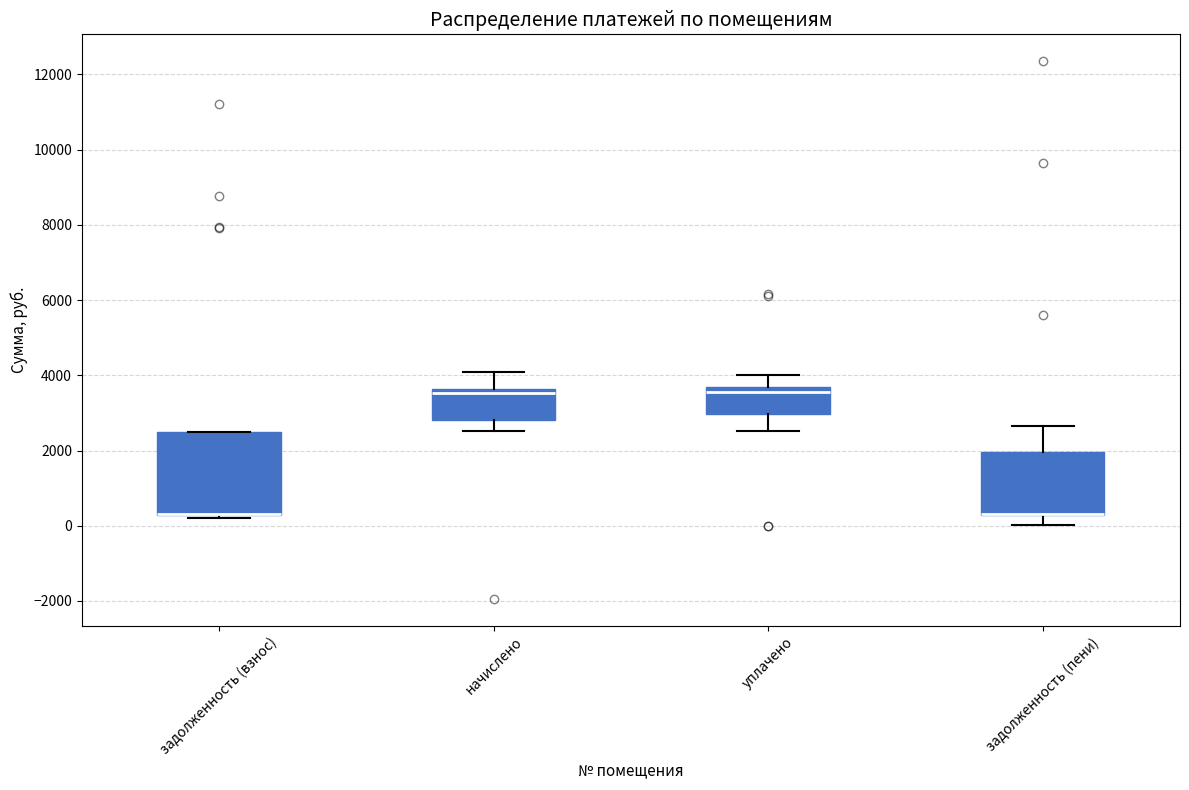

Where does the upper whisker of the box for задолженность (пени) end on the y-axis? The values are not printed on the chart, so give them approximately, as read against the axis.

2600